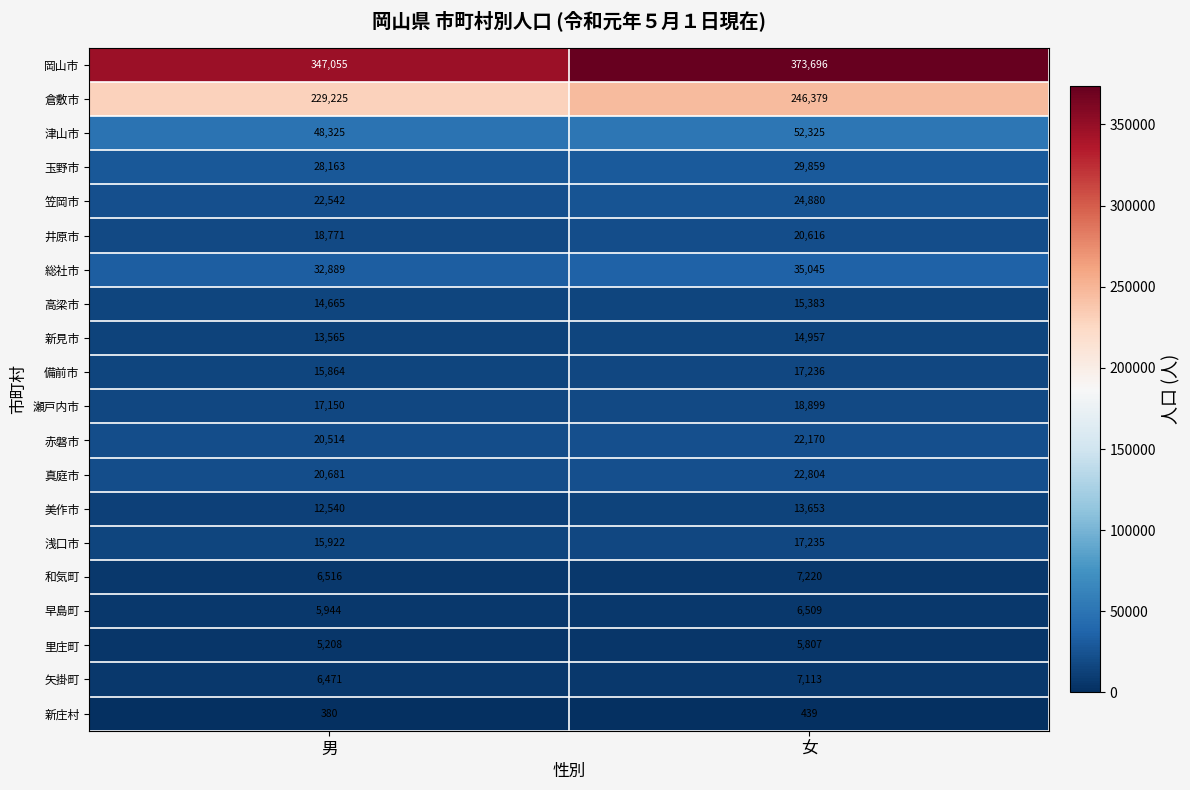

At 男, list the series in order from smallest to largest.

新庄村, 里庄町, 早島町, 矢掛町, 和気町, 美作市, 新見市, 高梁市, 備前市, 浅口市, 瀬戸内市, 井原市, 赤磐市, 真庭市, 笠岡市, 玉野市, 総社市, 津山市, 倉敷市, 岡山市